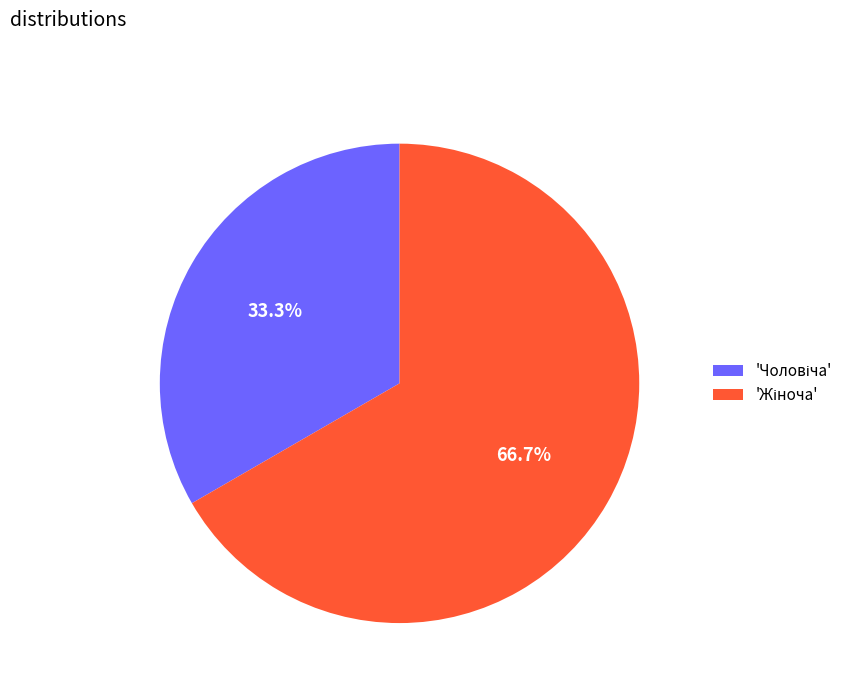

Does any single category account for the majority?

Yes